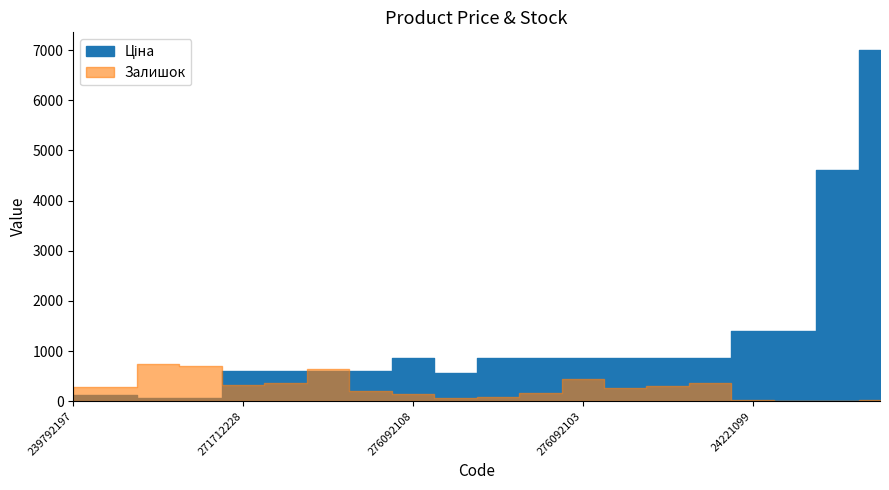

How many times do Залишок and Ціна cross each other?

3